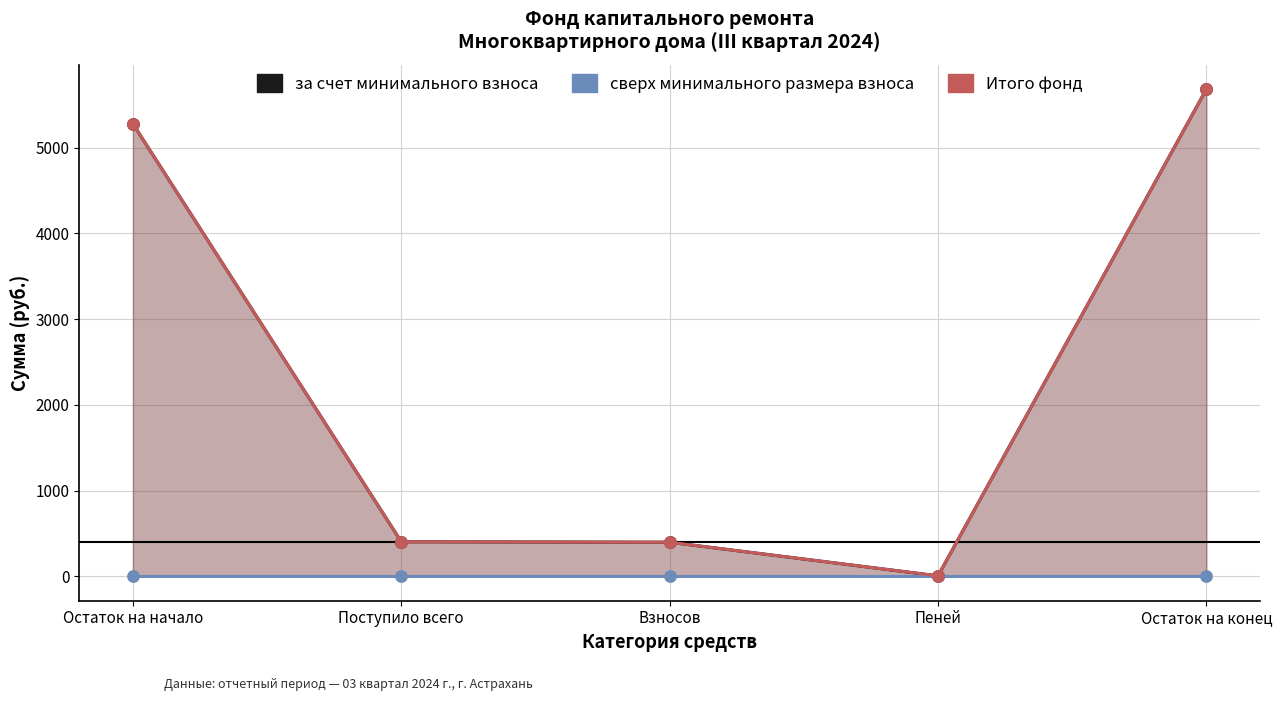

What is the spread (max minus min) of values at Остаток на конец?

5680.7